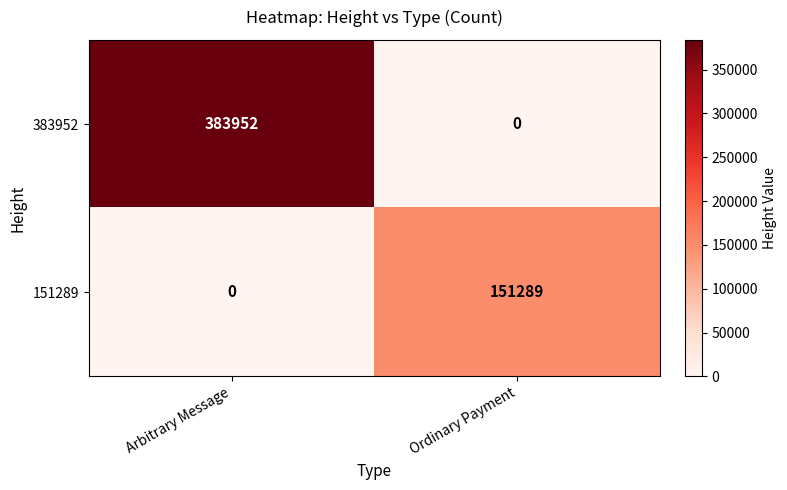

At which label does 151289 reach its peak?

Ordinary Payment